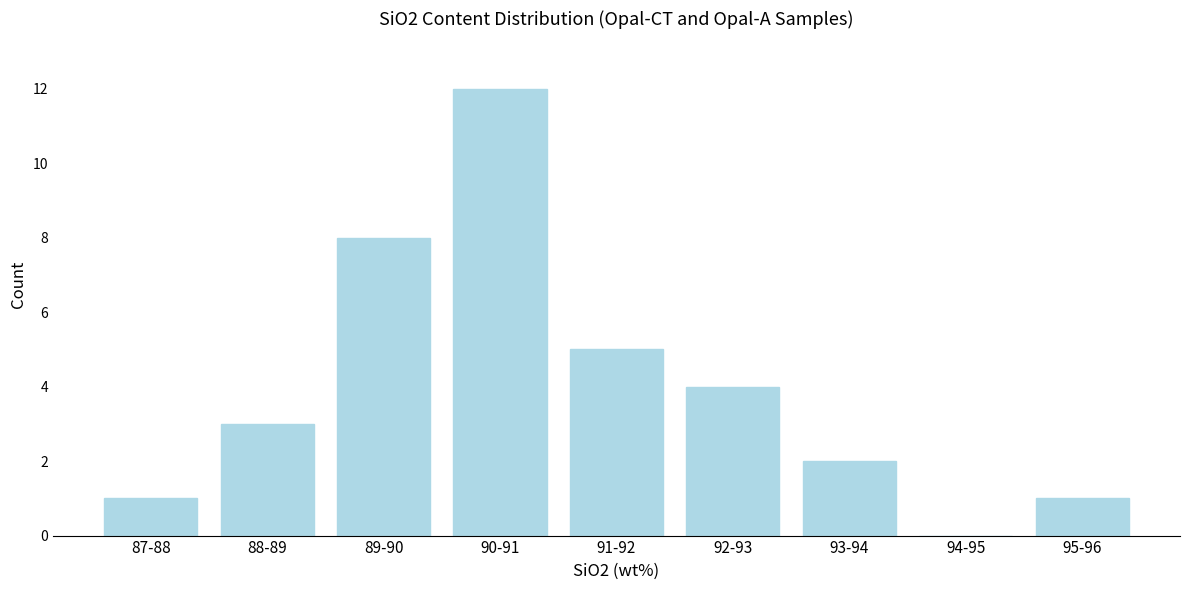

Reading left to right, list all the values displayed in this chart.

87-88=1	88-89=3	89-90=8	90-91=12	91-92=5	92-93=4	93-94=2	94-95=0	95-96=1